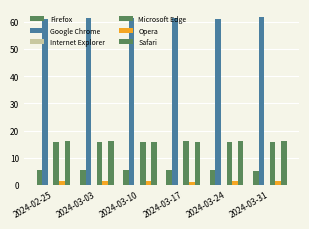

Is it true that Internet Explorer equals 0.1 at 2024-03-31?

False